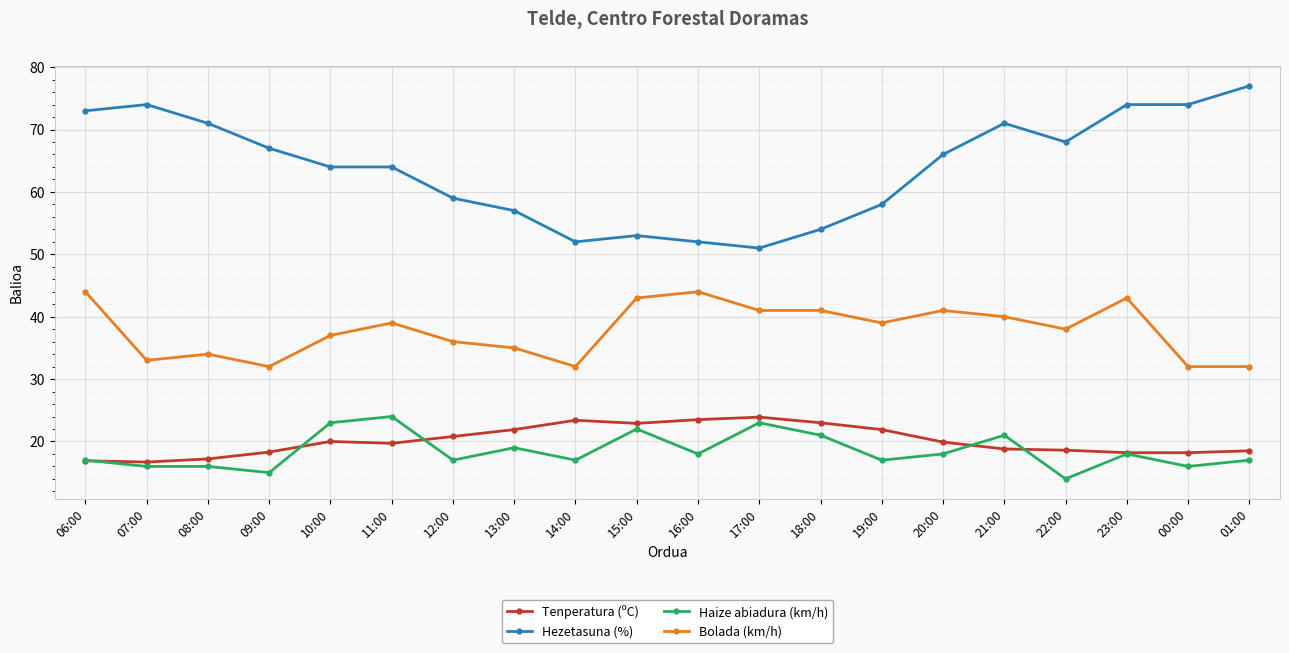

What is the lowest value of the Tenperatura (ºC) series?

16.7